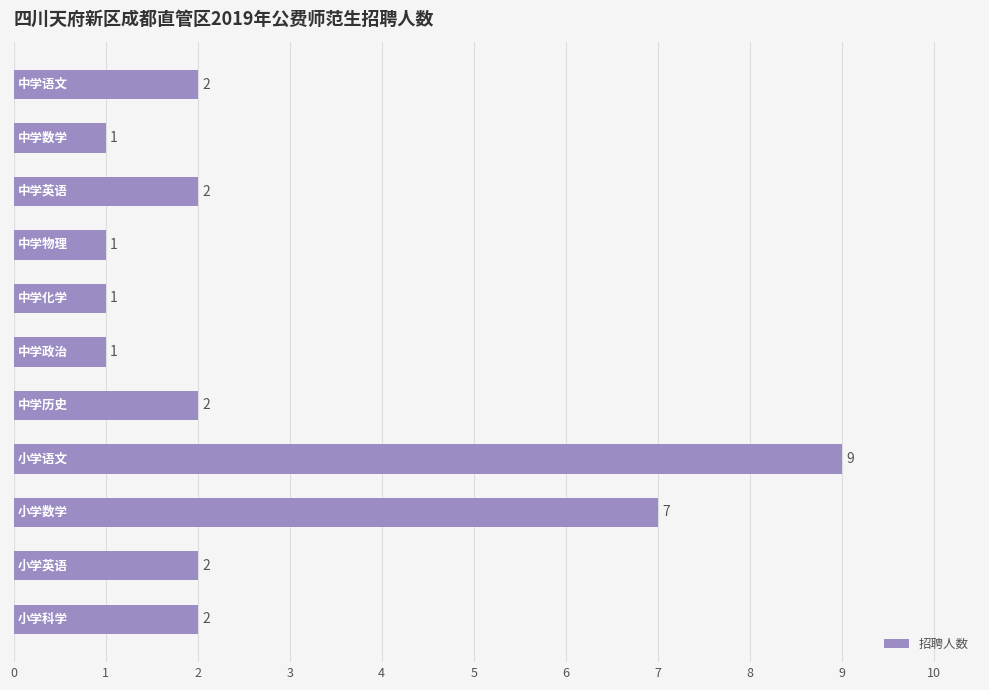

What is the average value?

3